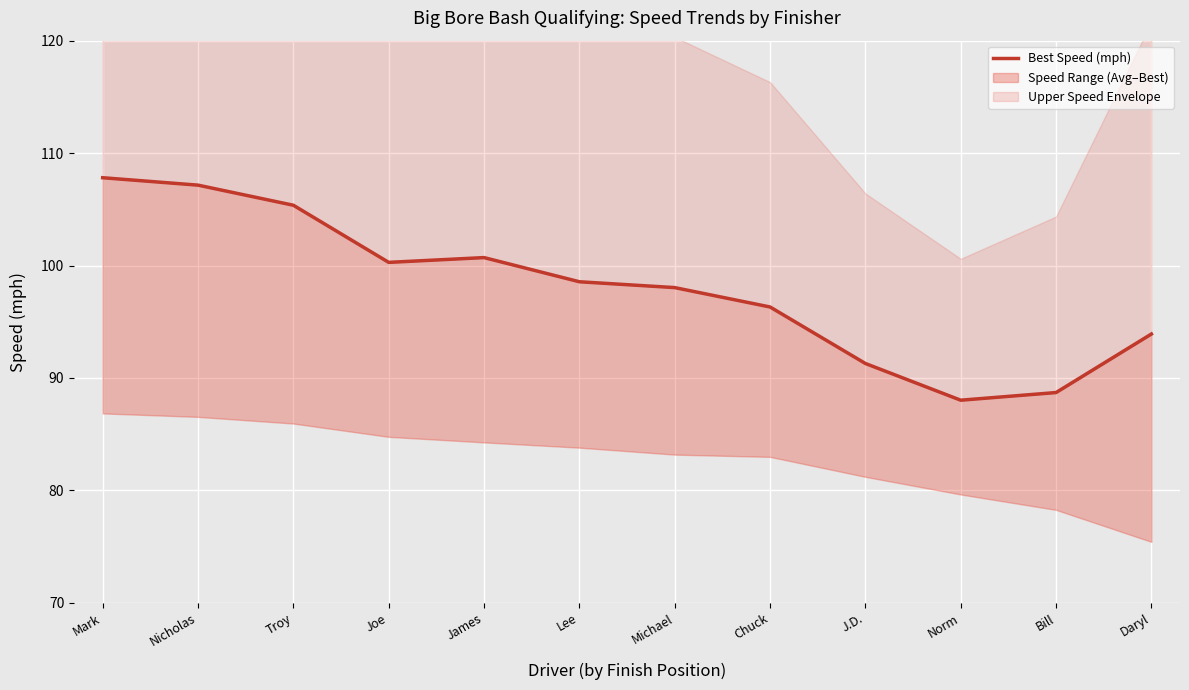

What is the sum of the values at J.D. and Bill?

180.0